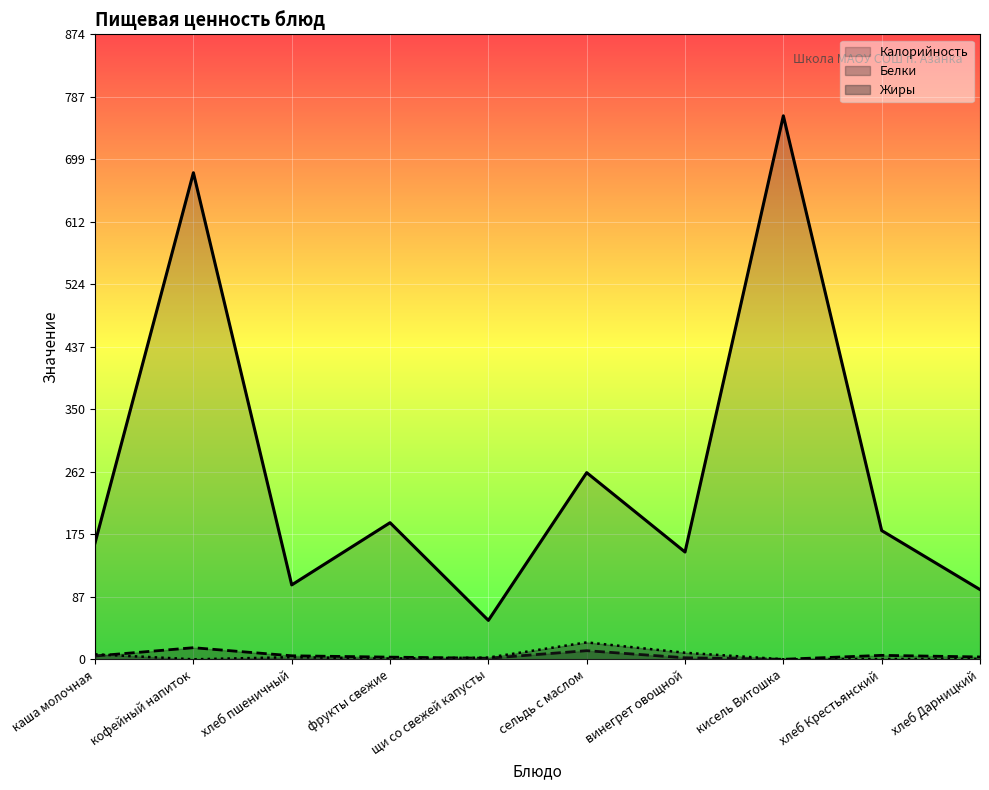

Where does the Калорийность series first go above 180?

кофейный напиток